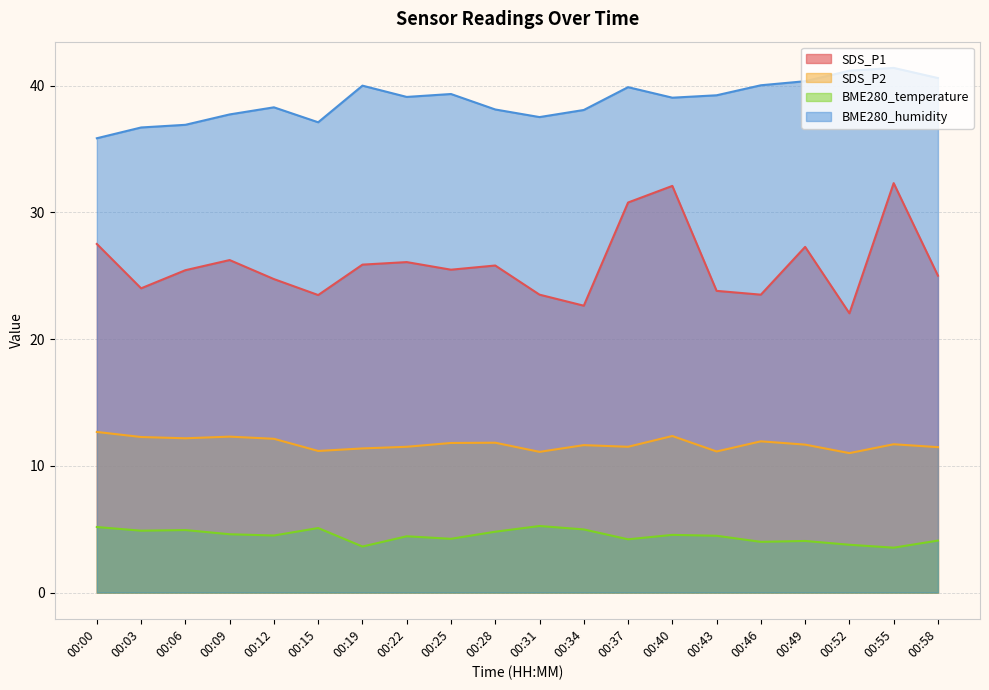

Which series has the largest range (max minus min)?

SDS_P1